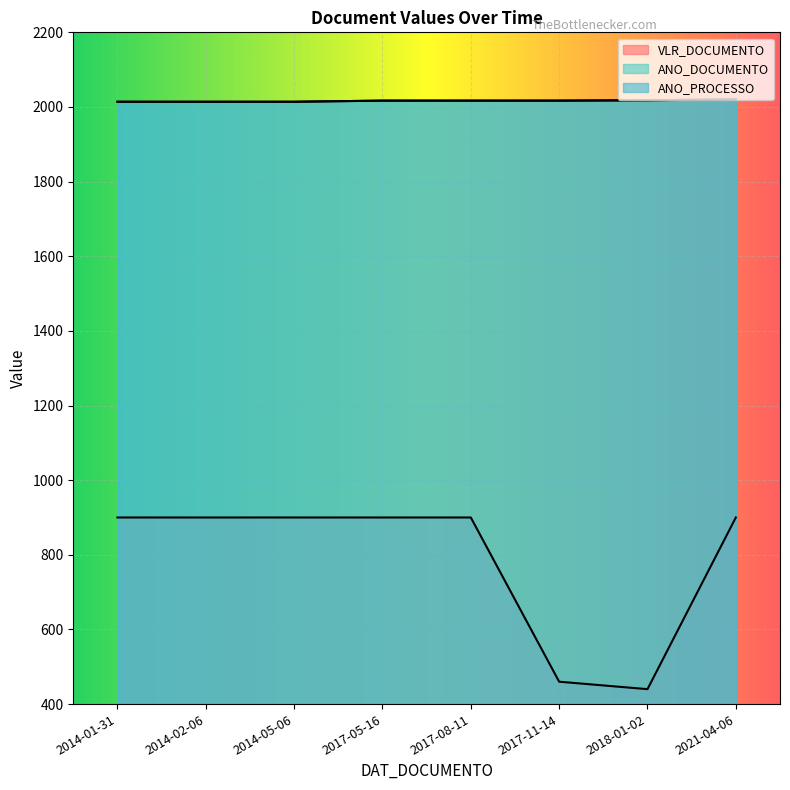

True or false: ANO_PROCESSO has more than 1 points higher than both neighbors.

False